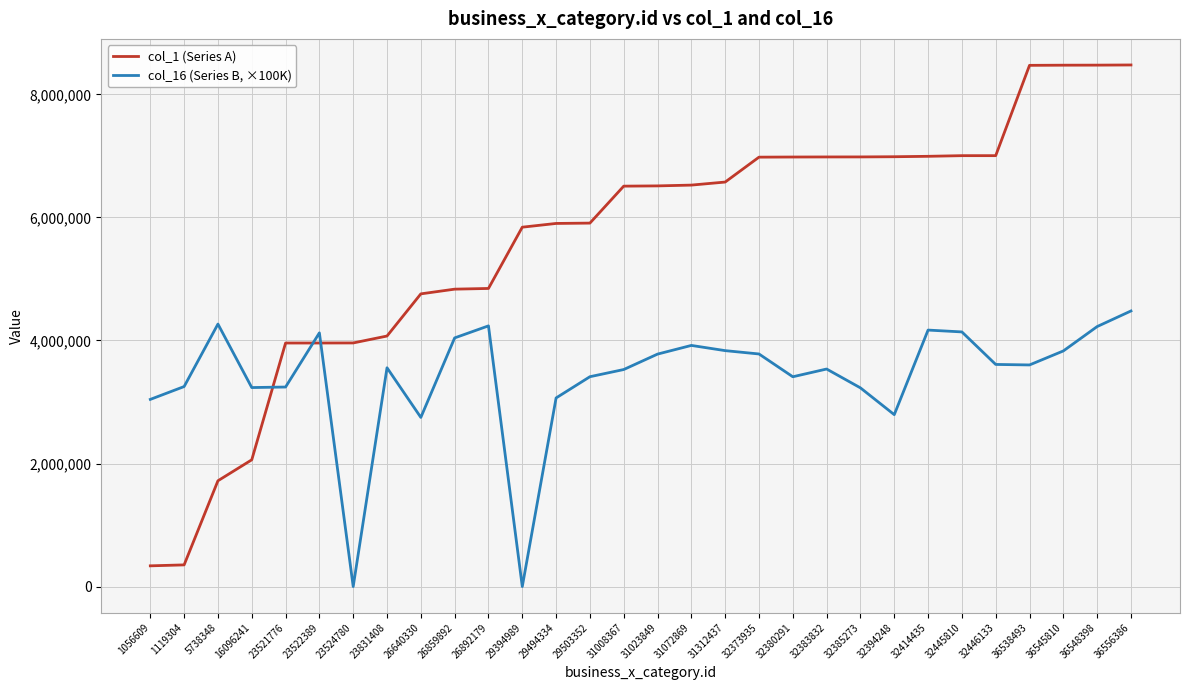

Which series has the largest range (max minus min)?

col_1 (Series A)